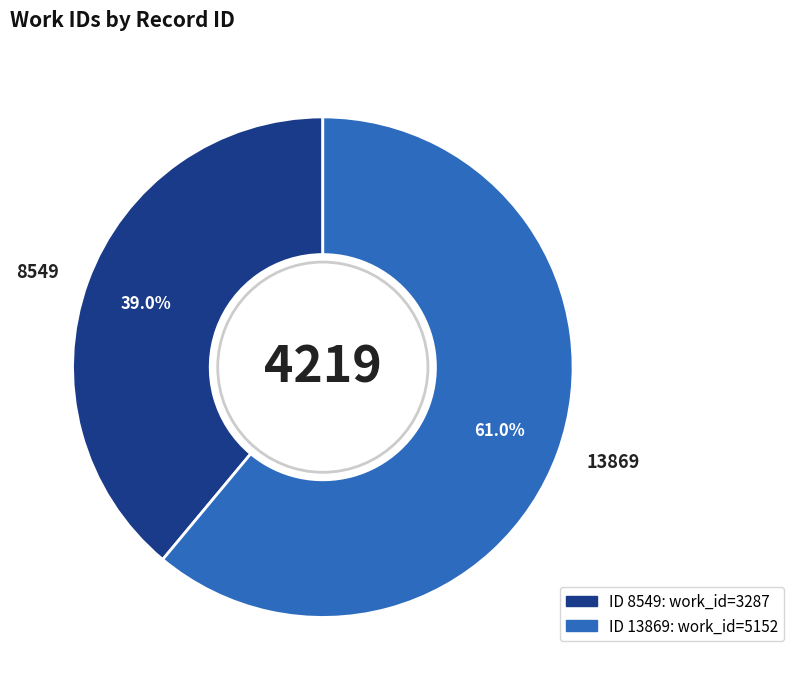

Is 13869 the majority of the pie?

Yes